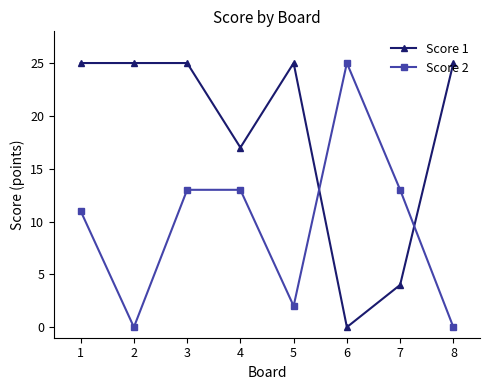

Reading right to left, extract all data points from this chart.

Score 1: 8=25	7=4	6=0	5=25	4=17	3=25	2=25	1=25
Score 2: 8=0	7=13	6=25	5=2	4=13	3=13	2=0	1=11